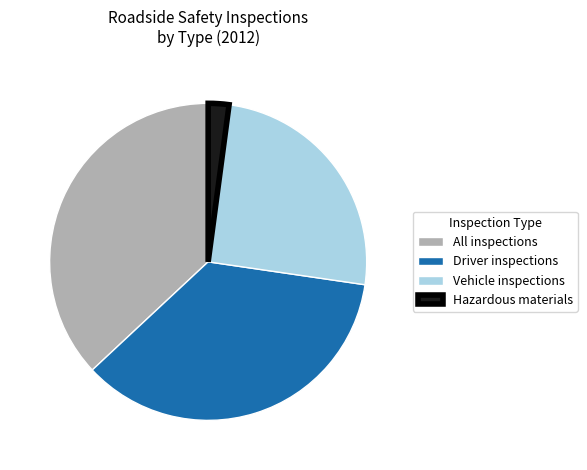

The All inspections slice represents 23% of the pie. True or false?

False